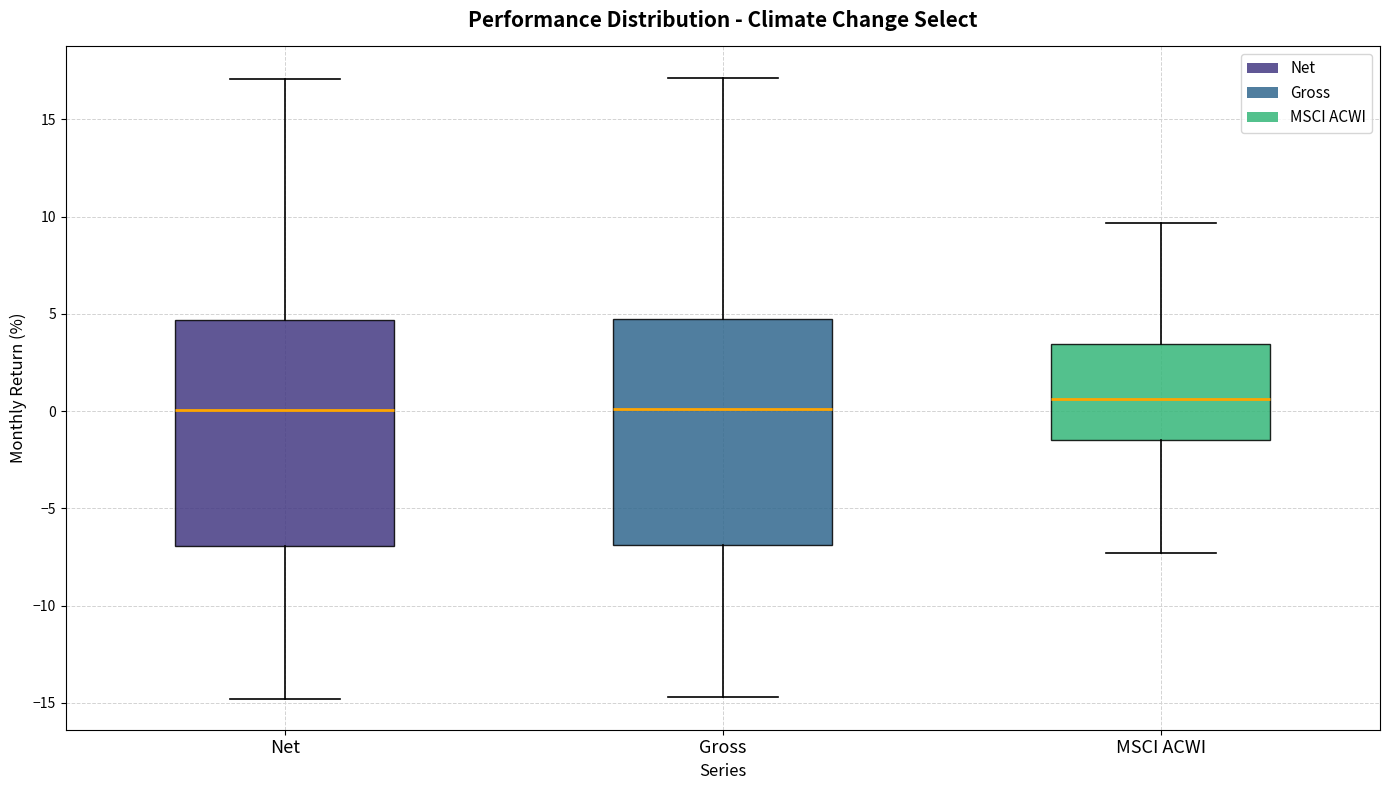

Where is the upper edge of the box for MSCI ACWI on the y-axis? The values are not printed on the chart, so give them approximately, as read against the axis.

3.5